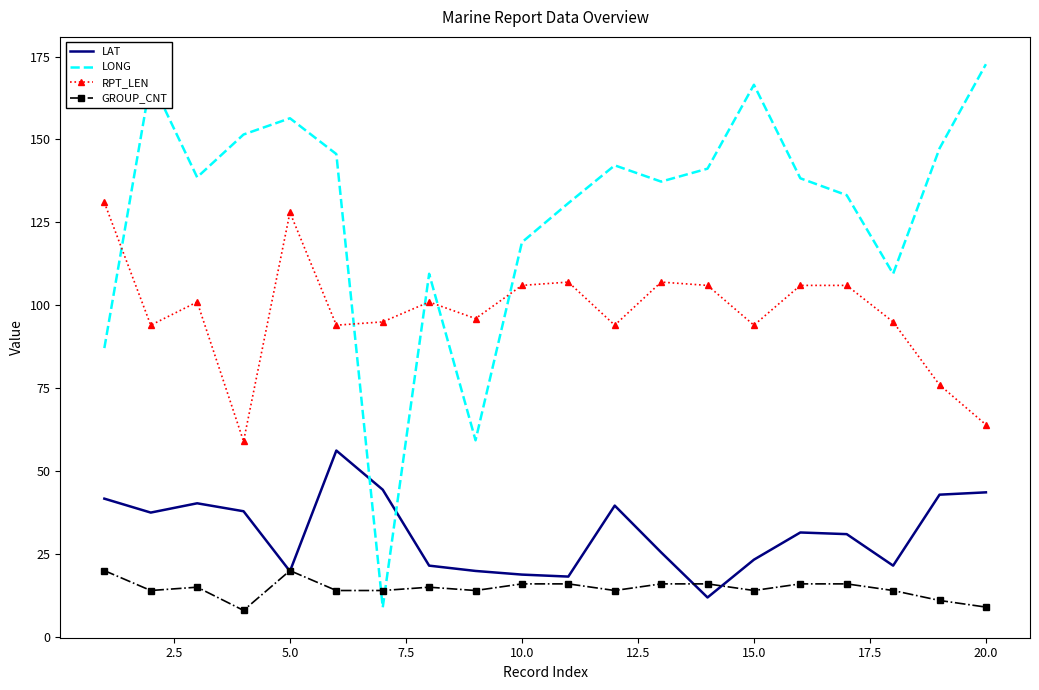

True or false: RPT_LEN and LAT cross at least once.

False